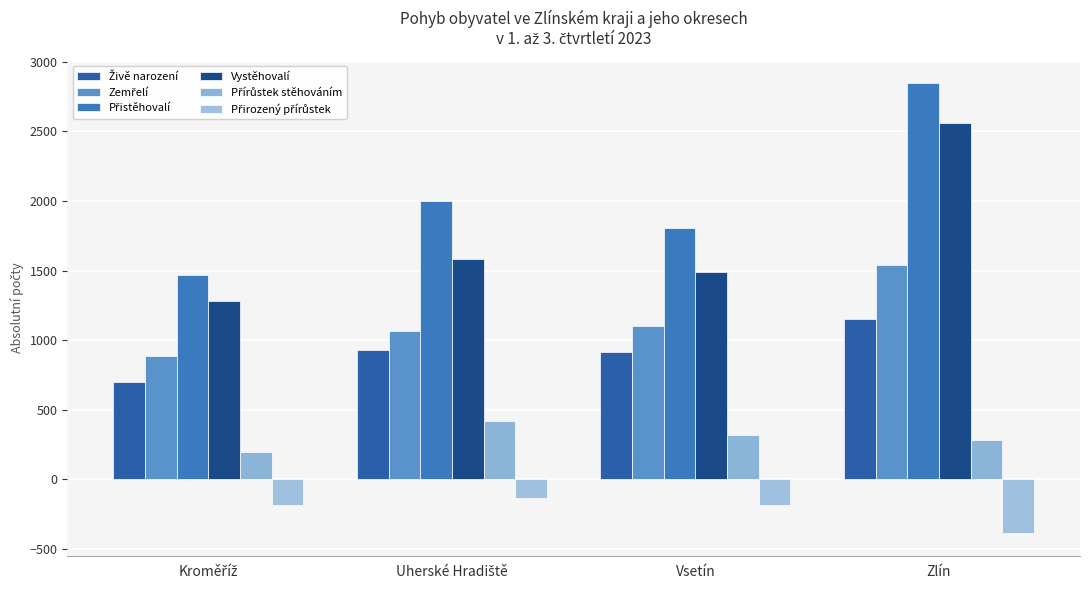

How many bars are there in total?

24